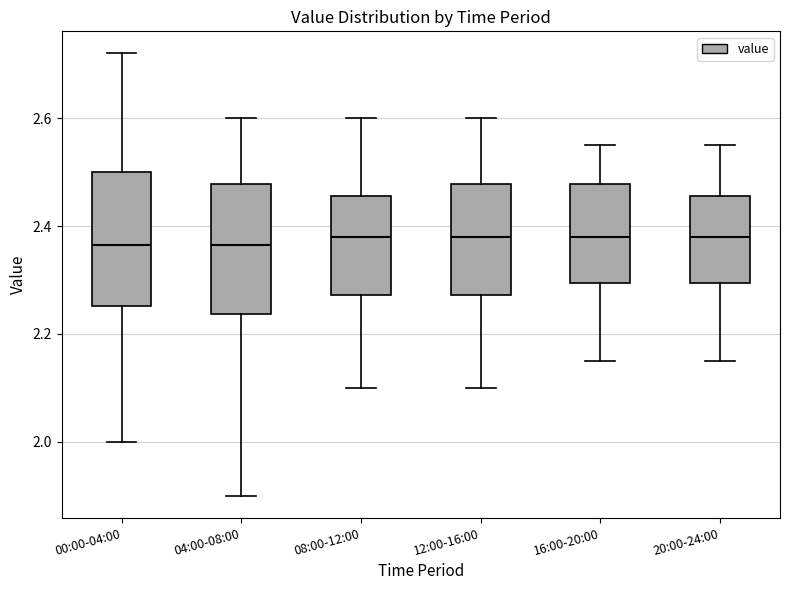

Reading left to right, read every box against the y-axis: the position of its median line, the range the box covers, and the ends of its whiskers. The values are not printed on the chart, so give them approximately, as read against the axis.

00:00-04:00: median 2.36, box 2.26 to 2.50, whiskers 2.00 to 2.72
04:00-08:00: median 2.36, box 2.24 to 2.48, whiskers 1.90 to 2.60
08:00-12:00: median 2.38, box 2.28 to 2.46, whiskers 2.10 to 2.60
12:00-16:00: median 2.38, box 2.28 to 2.48, whiskers 2.10 to 2.60
16:00-20:00: median 2.38, box 2.30 to 2.48, whiskers 2.16 to 2.56
20:00-24:00: median 2.38, box 2.30 to 2.46, whiskers 2.16 to 2.56